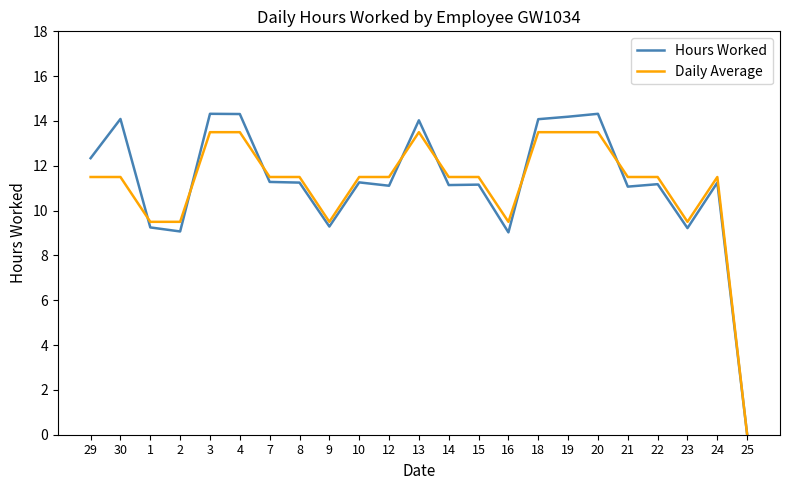

What is the difference between the maximum and minimum values in the Hours Worked series?

14.3